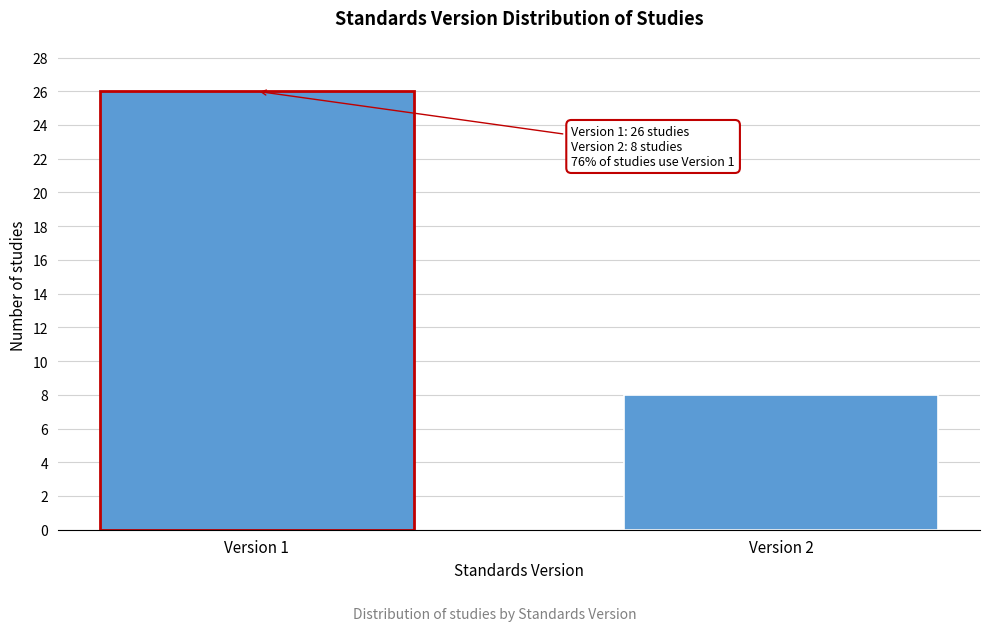

Reading left to right, extract all data points from this chart.

26	8